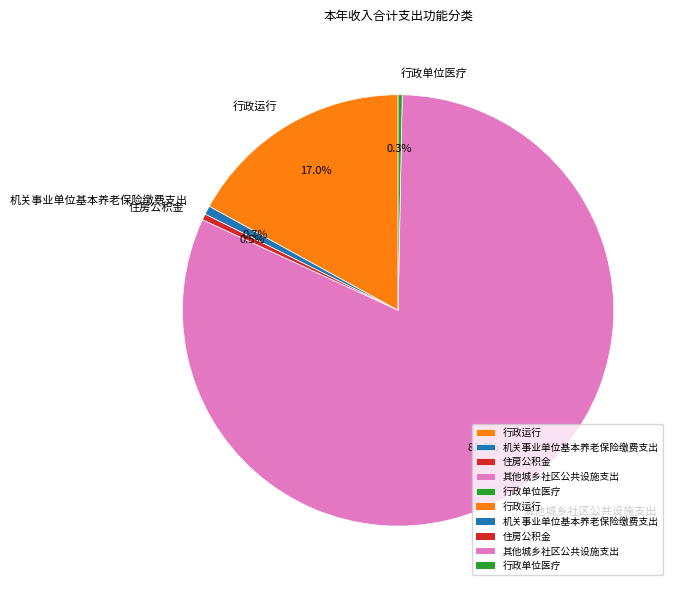

What is the ratio of the value at 其他城乡社区公共设施支出 to the value at 住房公积金?

178.8